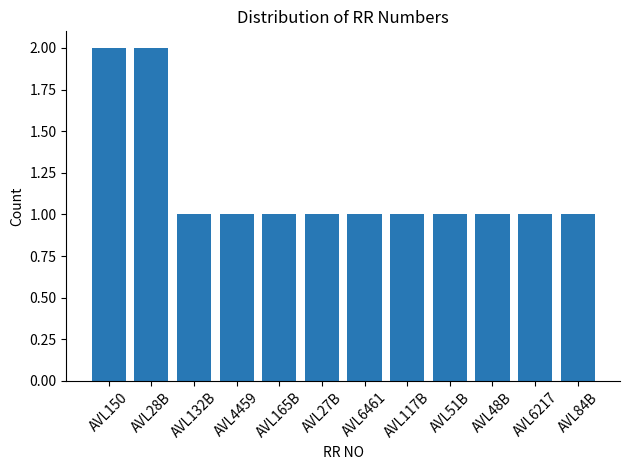

What is the label of the 9th bar from the right?

AVL4459